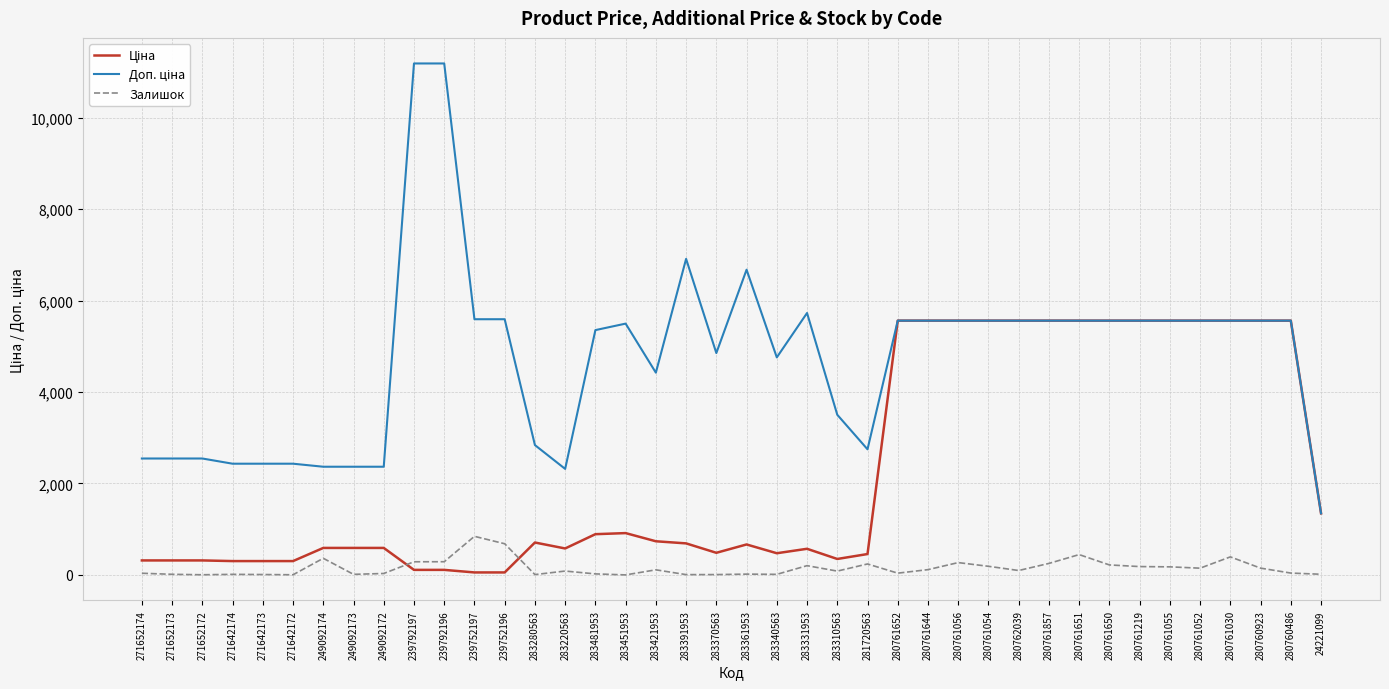

What is the label of the 5th point from the left?

271642173